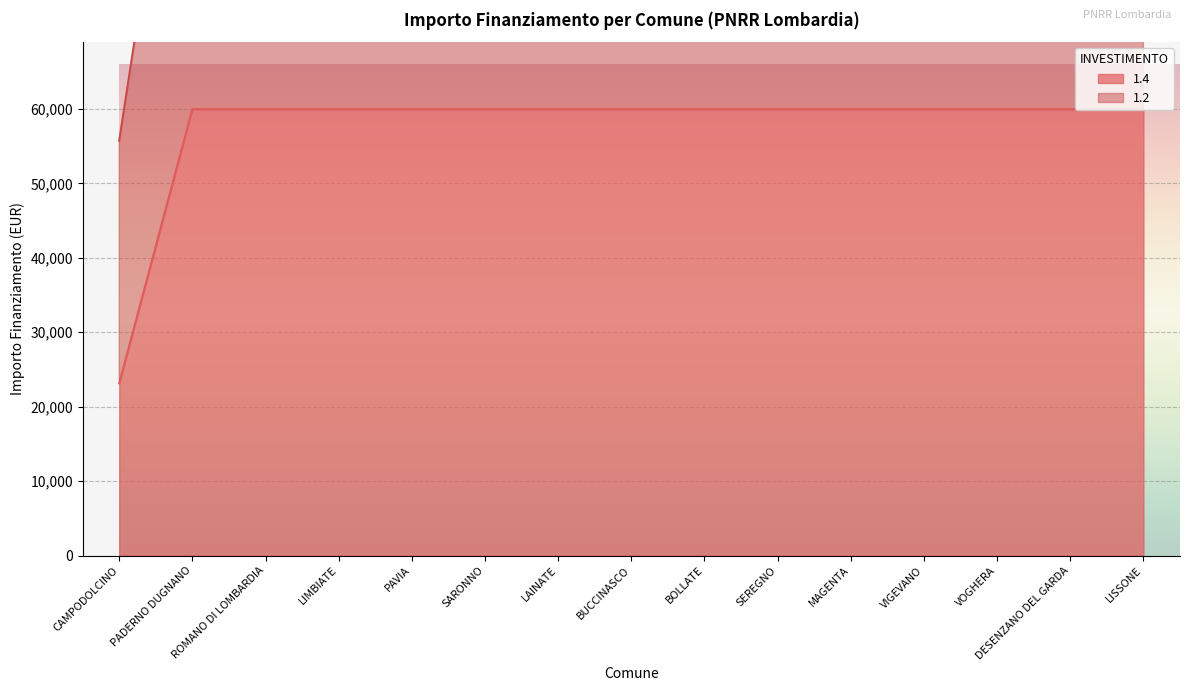

What is the total value across all series at MAGENTA?

179898